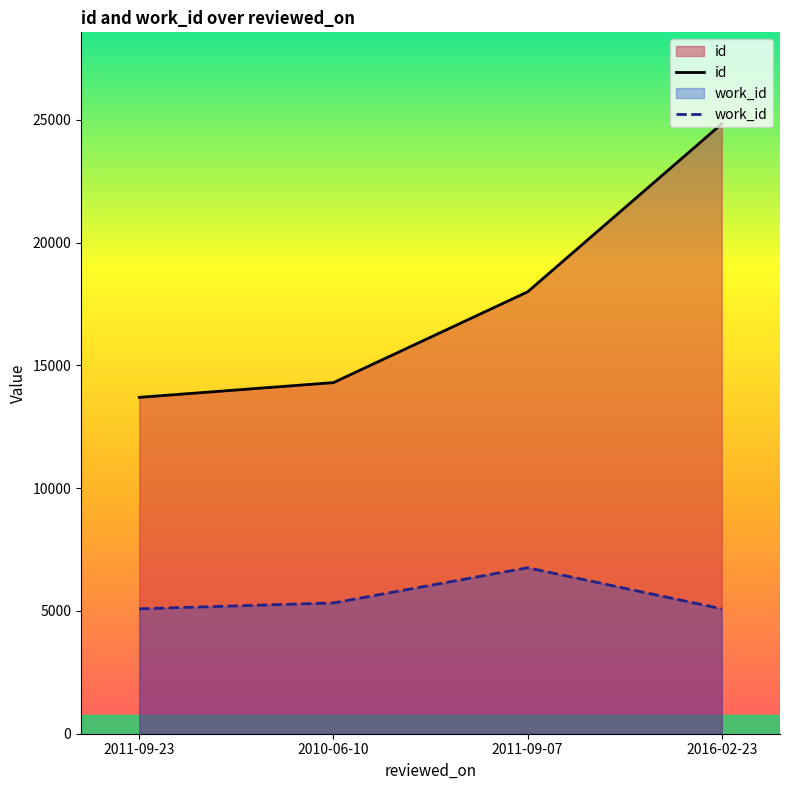

What is the sum of all id values?

70844